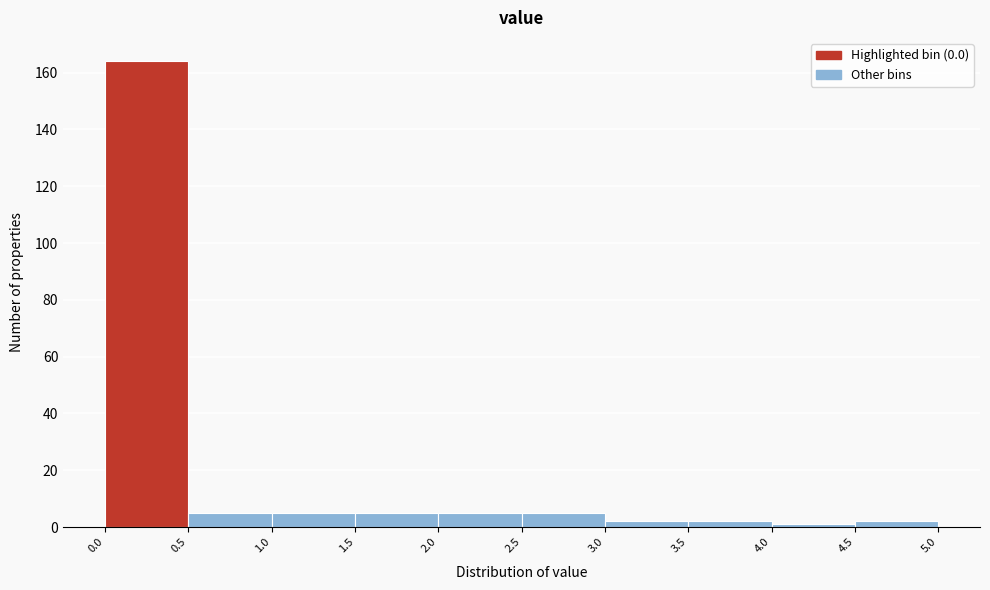

Reading left to right, transcribe this chart: for each bar, give the range it covers on the x-axis and its height. The values are not printed on the chart, so give them approximately, as read against the axis.

0.0 to 0.5: 164
0.5 to 1.0: 6
1.0 to 1.5: 6
1.5 to 2.0: 6
2.0 to 2.5: 6
2.5 to 3.0: 6
3.0 to 3.5: 2
3.5 to 4.0: 2
4.0 to 4.5: under 2
4.5 to 5.0: 2